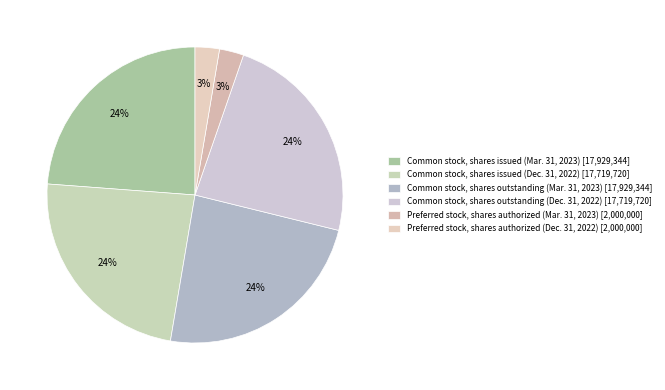

How many segments does this pie chart have?

6